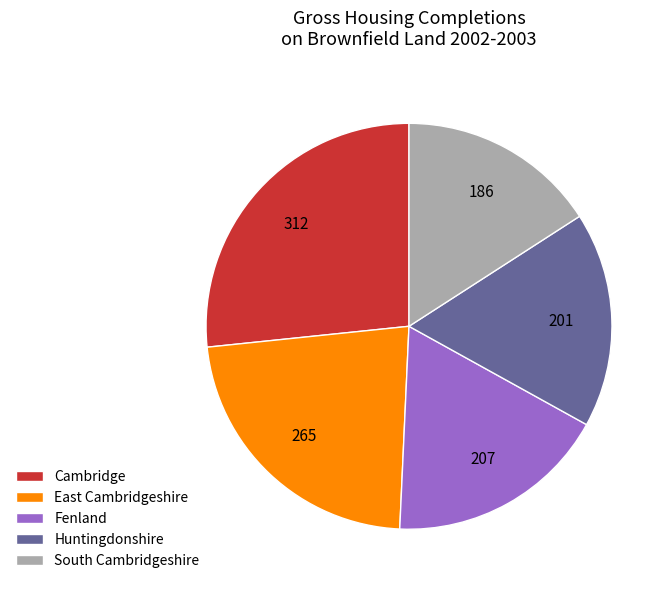

Is the sum of Fenland and East Cambridgeshire greater than half?

No